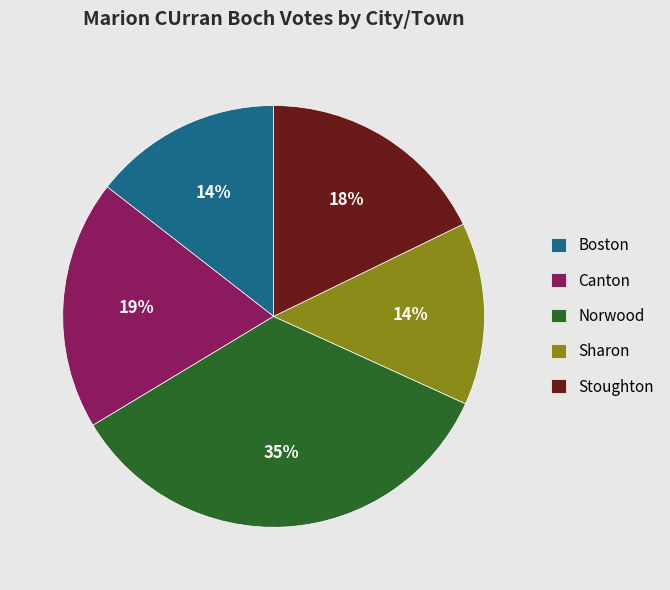

Is the sum of Canton and Boston greater than half?

No